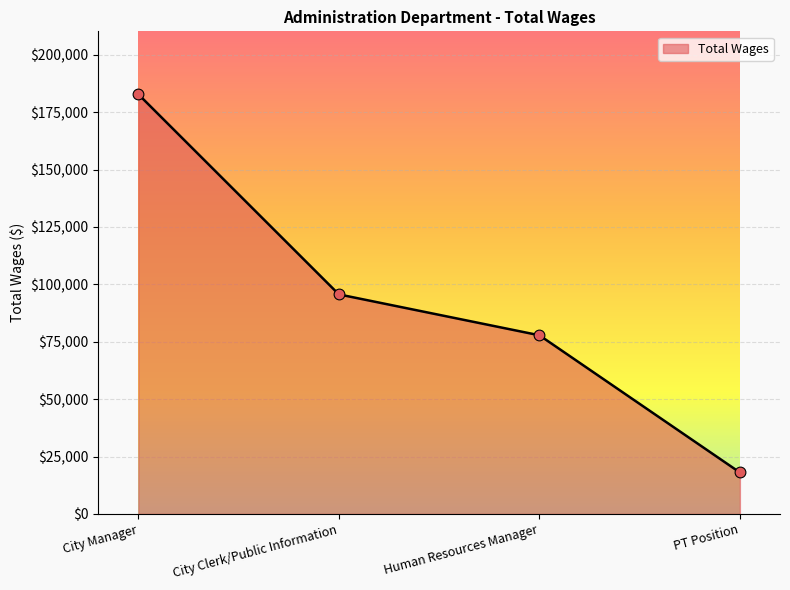

What is the ratio of the value at City Clerk/Public Information to the value at PT Position?

5.3